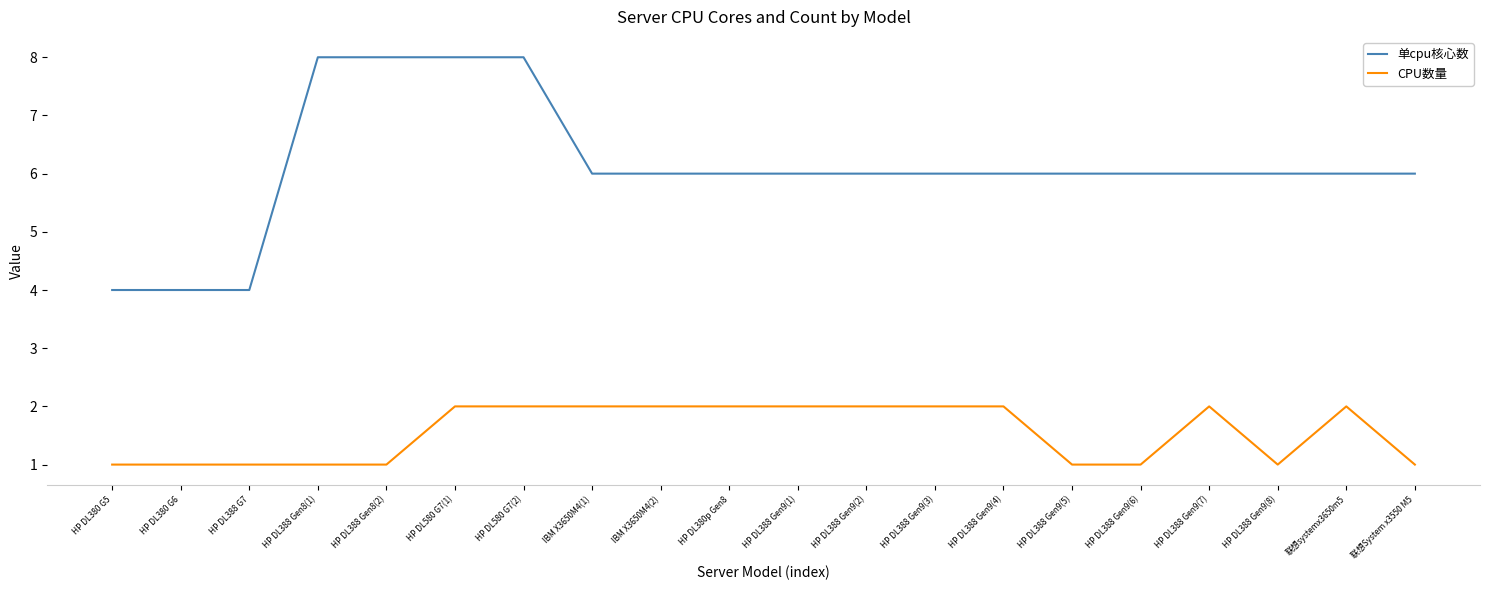

What is the difference between the maximum and minimum values in the CPU数量 series?

1